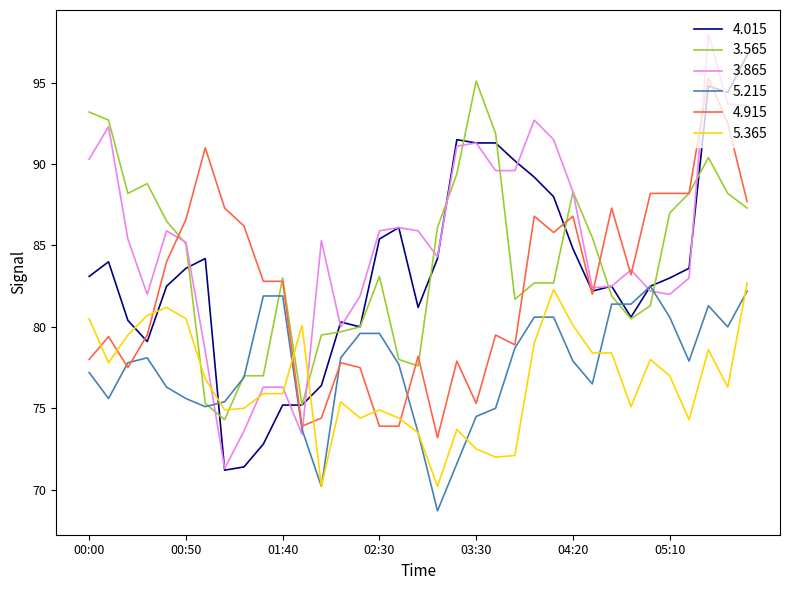

What is the maximum value for 4.915?

95.3